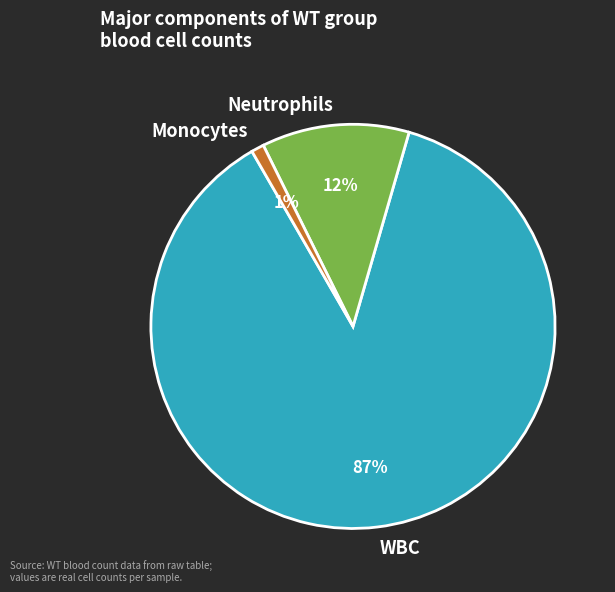

Which slice is the largest?

WBC